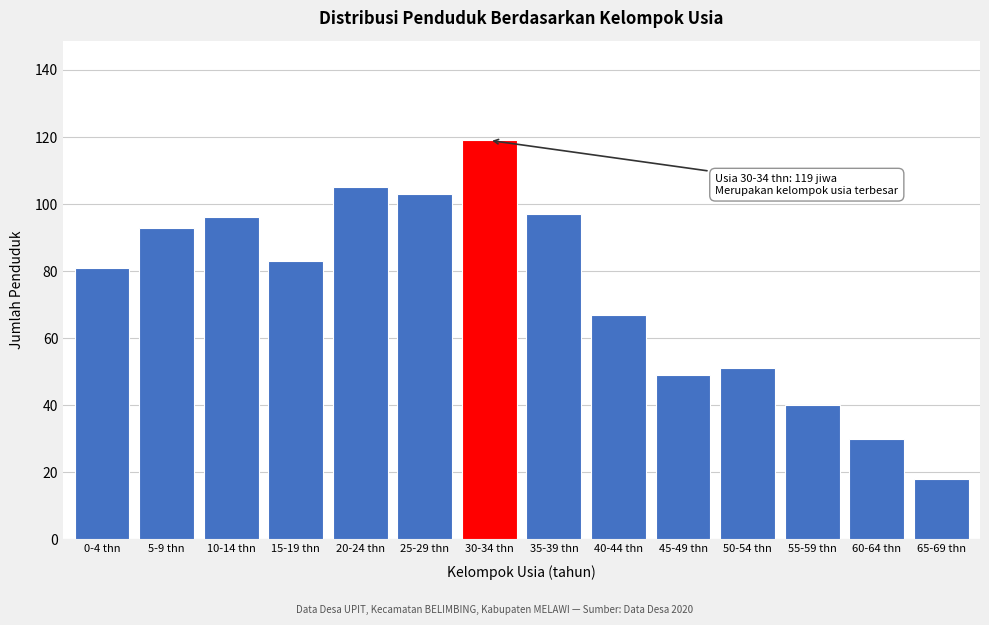

Reading left to right, list all the values displayed in this chart.

81	93	96	83	105	103	119	97	67	49	51	40	30	18